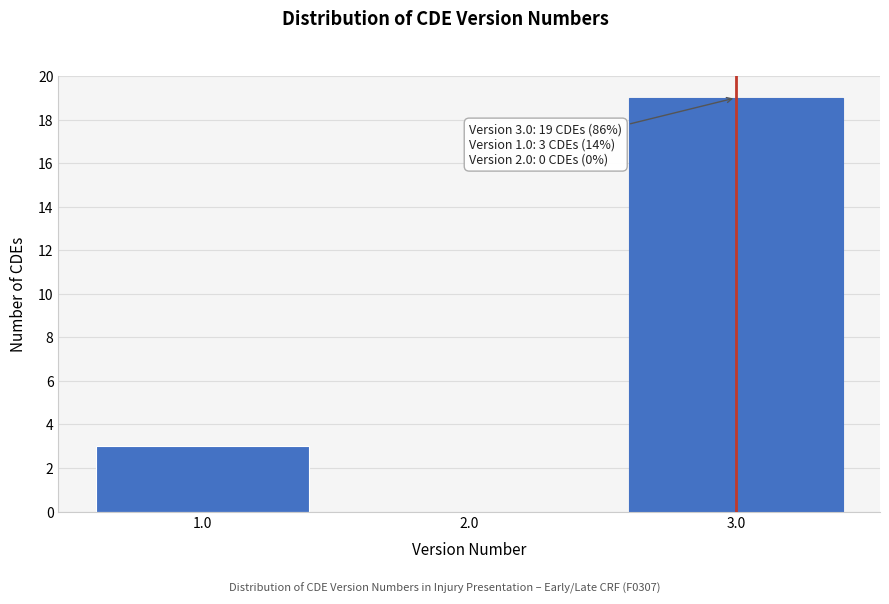

The value at 2.0 is 0. True or false?

True